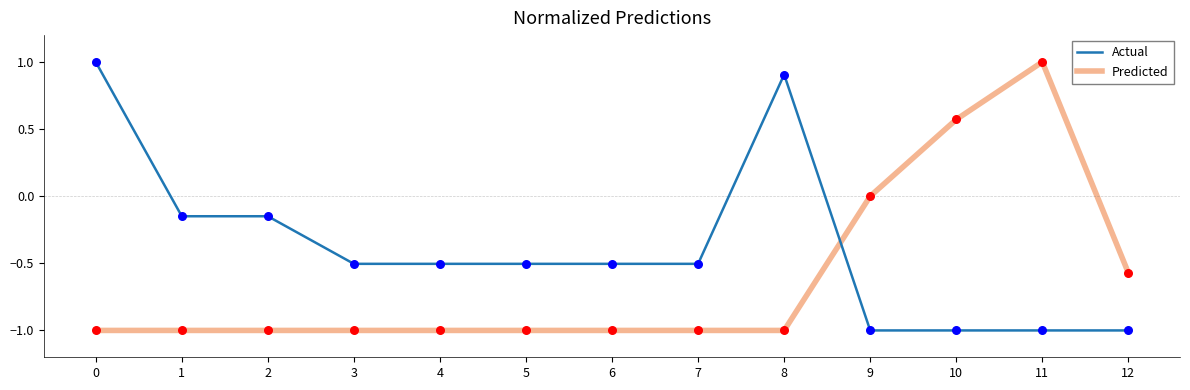

Which series has the largest total across all categories?

Actual